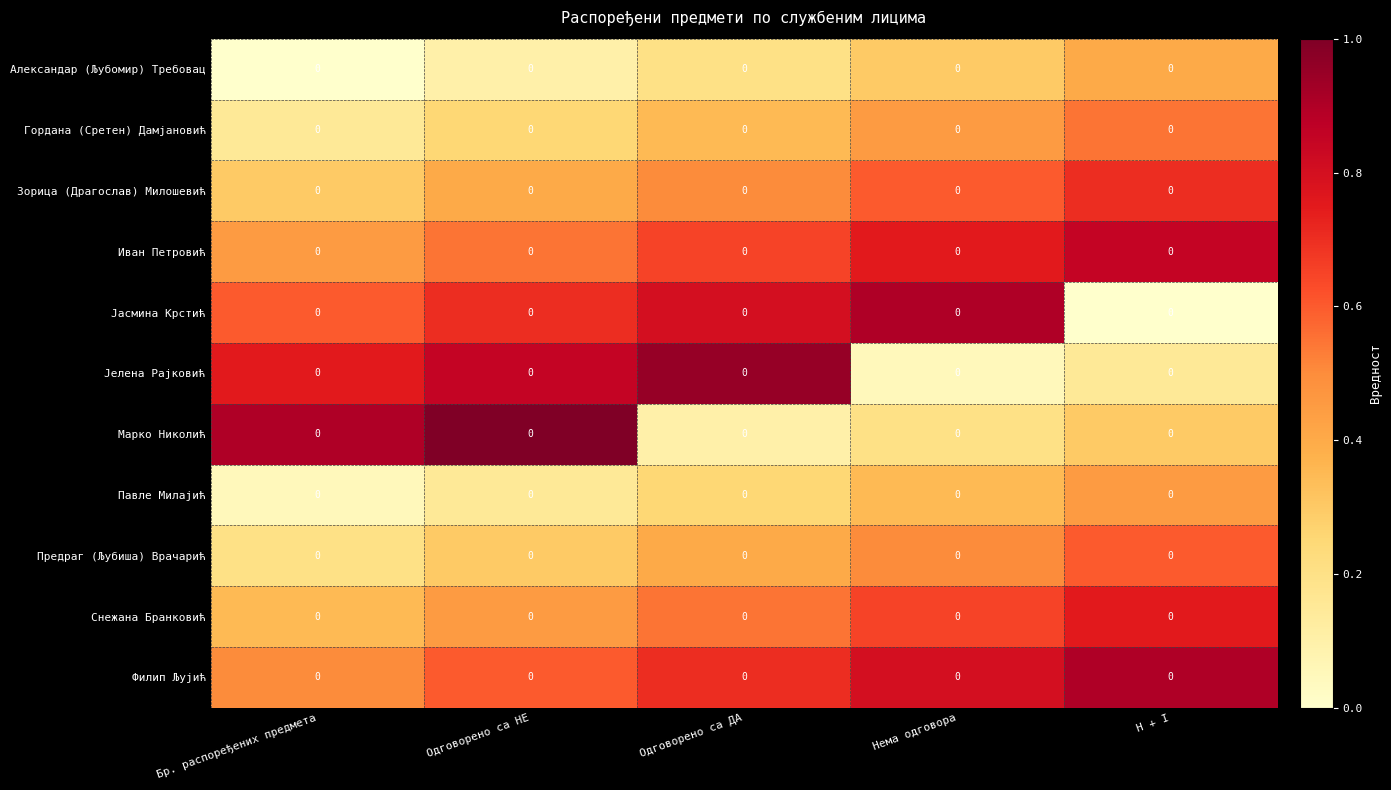

Reading left to right, transcribe all the data shown in this chart.

Александар (Љубомир) Требовац: Бр. распоређених предмета=0.0	Одговорено са НЕ=0.0	Одговорено са ДА=0.0	Нема одговора=0.0	H + I=0.0
Гордана (Сретен) Дамјановић: Бр. распоређених предмета=0.0	Одговорено са НЕ=0.0	Одговорено са ДА=0.0	Нема одговора=0.0	H + I=0.0
Зорица (Драгослав) Милошевић: Бр. распоређених предмета=0.0	Одговорено са НЕ=0.0	Одговорено са ДА=0.0	Нема одговора=0.0	H + I=0.0
Иван Петровић: Бр. распоређених предмета=0.0	Одговорено са НЕ=0.0	Одговорено са ДА=0.0	Нема одговора=0.0	H + I=0.0
Јасмина Крстић: Бр. распоређених предмета=0.0	Одговорено са НЕ=0.0	Одговорено са ДА=0.0	Нема одговора=0.0	H + I=0.0
Јелена Рајковић: Бр. распоређених предмета=0.0	Одговорено са НЕ=0.0	Одговорено са ДА=0.0	Нема одговора=0.0	H + I=0.0
Марко Николић: Бр. распоређених предмета=0.0	Одговорено са НЕ=0.0	Одговорено са ДА=0.0	Нема одговора=0.0	H + I=0.0
Павле Милајић: Бр. распоређених предмета=0.0	Одговорено са НЕ=0.0	Одговорено са ДА=0.0	Нема одговора=0.0	H + I=0.0
Предраг (Љубиша) Врачарић: Бр. распоређених предмета=0.0	Одговорено са НЕ=0.0	Одговорено са ДА=0.0	Нема одговора=0.0	H + I=0.0
Снежана Бранковић: Бр. распоређених предмета=0.0	Одговорено са НЕ=0.0	Одговорено са ДА=0.0	Нема одговора=0.0	H + I=0.0
Филип Љујић: Бр. распоређених предмета=0.0	Одговорено са НЕ=0.0	Одговорено са ДА=0.0	Нема одговора=0.0	H + I=0.0